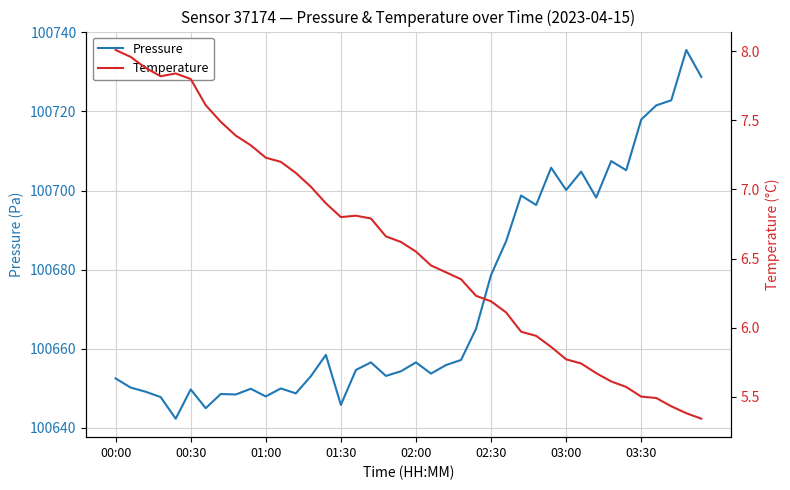

True or false: Pressure and Temperature intersect in this chart.

False